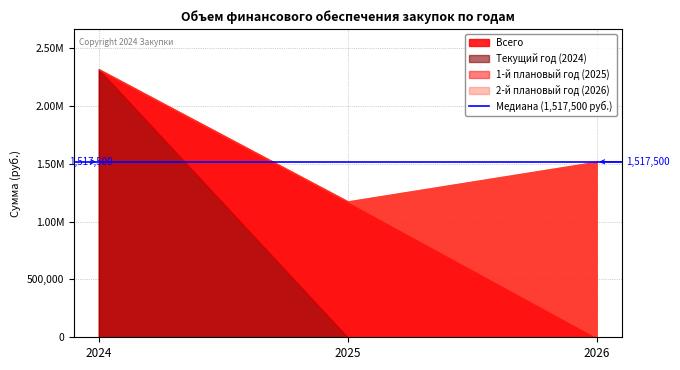

What is the difference between the maximum and second lowest values in the Текущий год series?

2317083.5